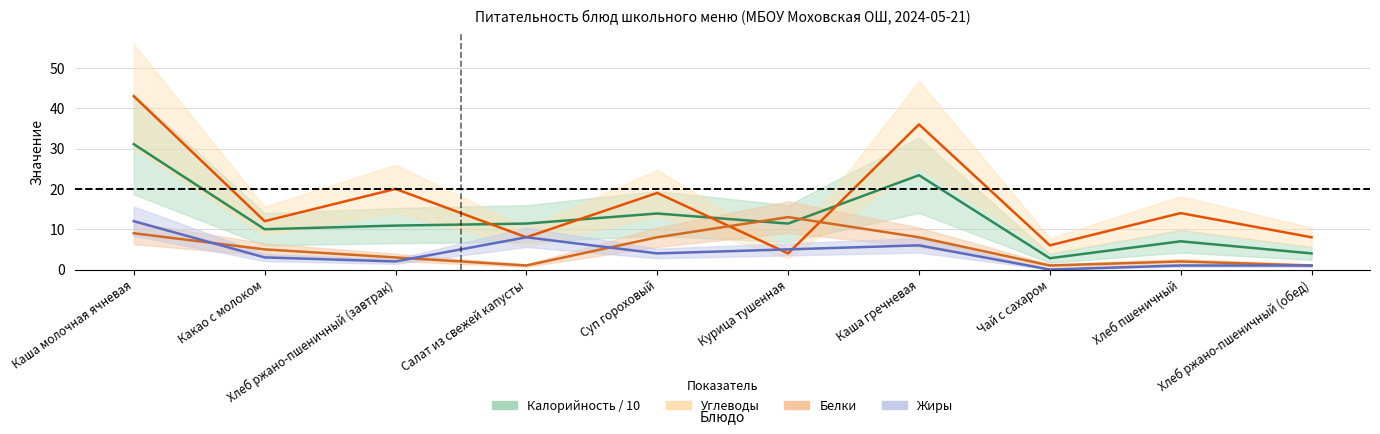

Does the chart display data point markers on the line(s)?

No